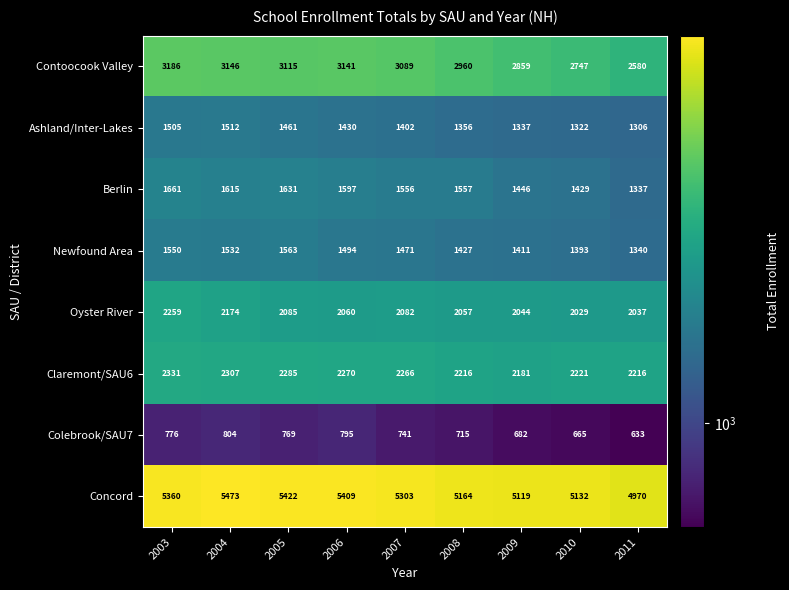

At which label does Newfound Area first exceed 1471?

2003